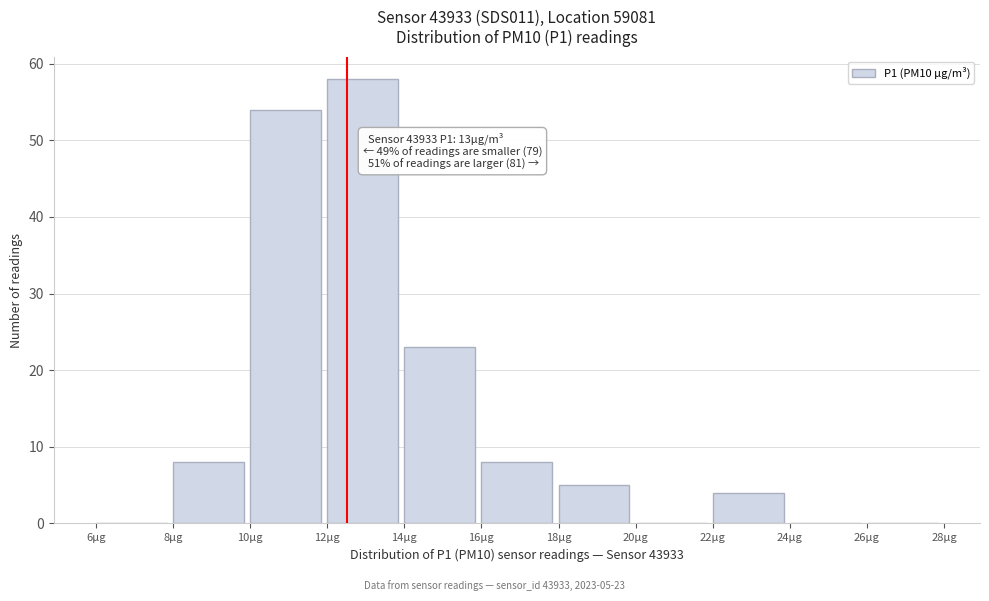

Which range on the x-axis has the tallest bar?

12 to 14